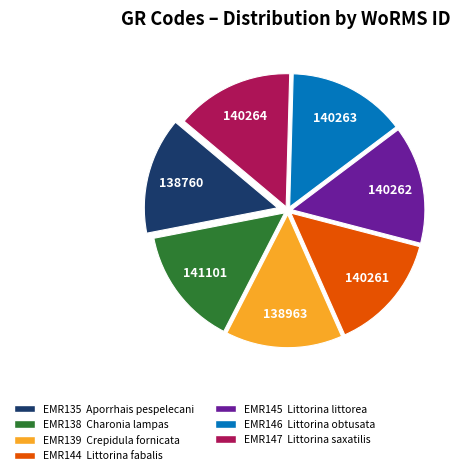

True or false: EMR147 accounts for 14% of the total.

True